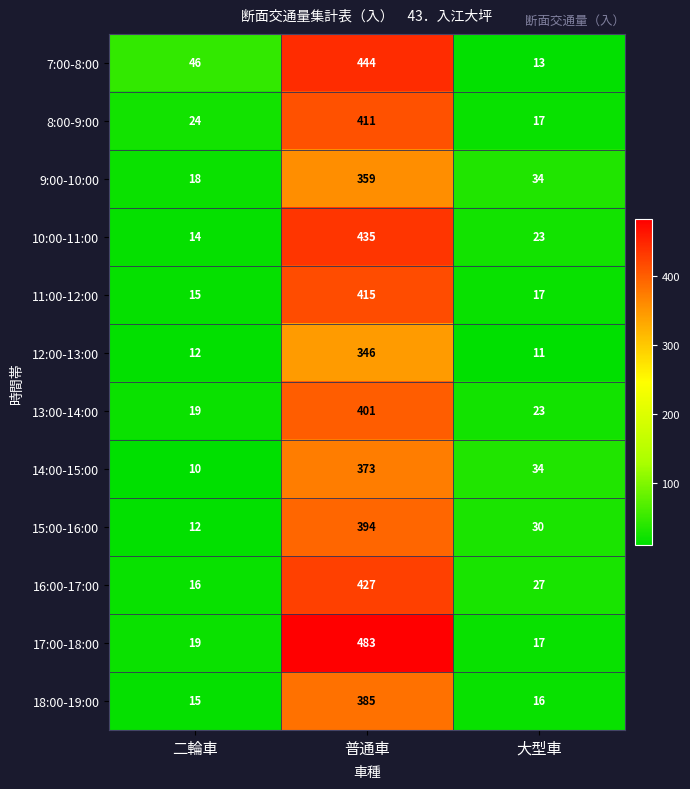

At which label does 18:00-19:00 reach its peak?

普通車